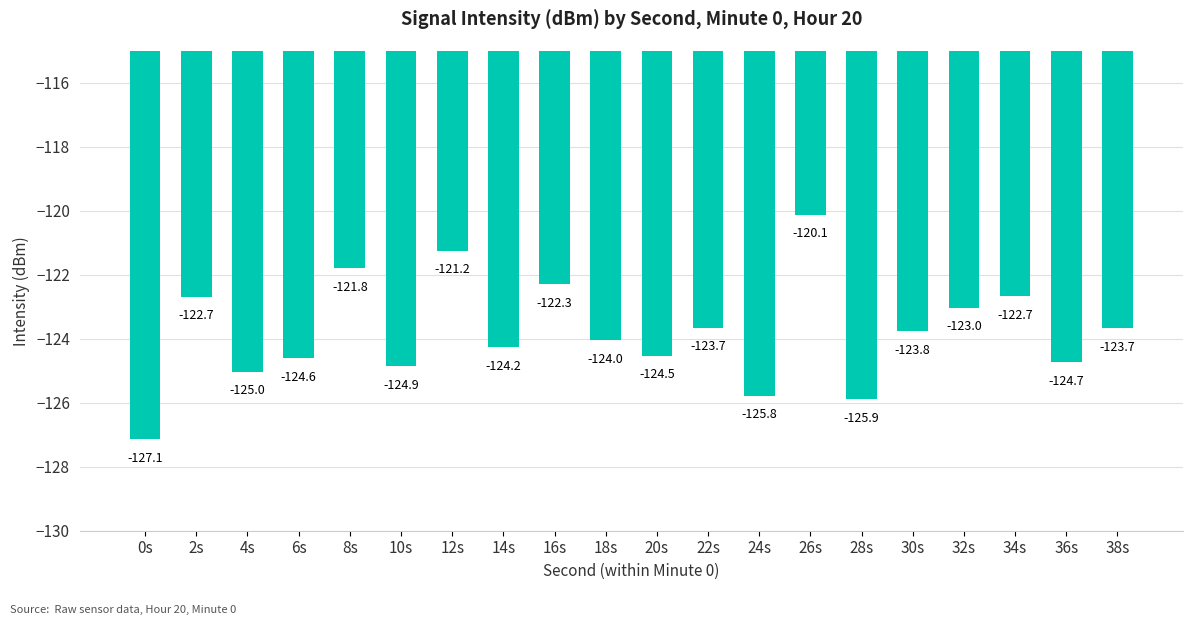

Reading left to right, list all the values displayed in this chart.

0s=-127.1	2s=-122.7	4s=-125.0	6s=-124.6	8s=-121.8	10s=-124.9	12s=-121.2	14s=-124.2	16s=-122.3	18s=-124.0	20s=-124.5	22s=-123.7	24s=-125.8	26s=-120.1	28s=-125.9	30s=-123.8	32s=-123.0	34s=-122.7	36s=-124.7	38s=-123.7